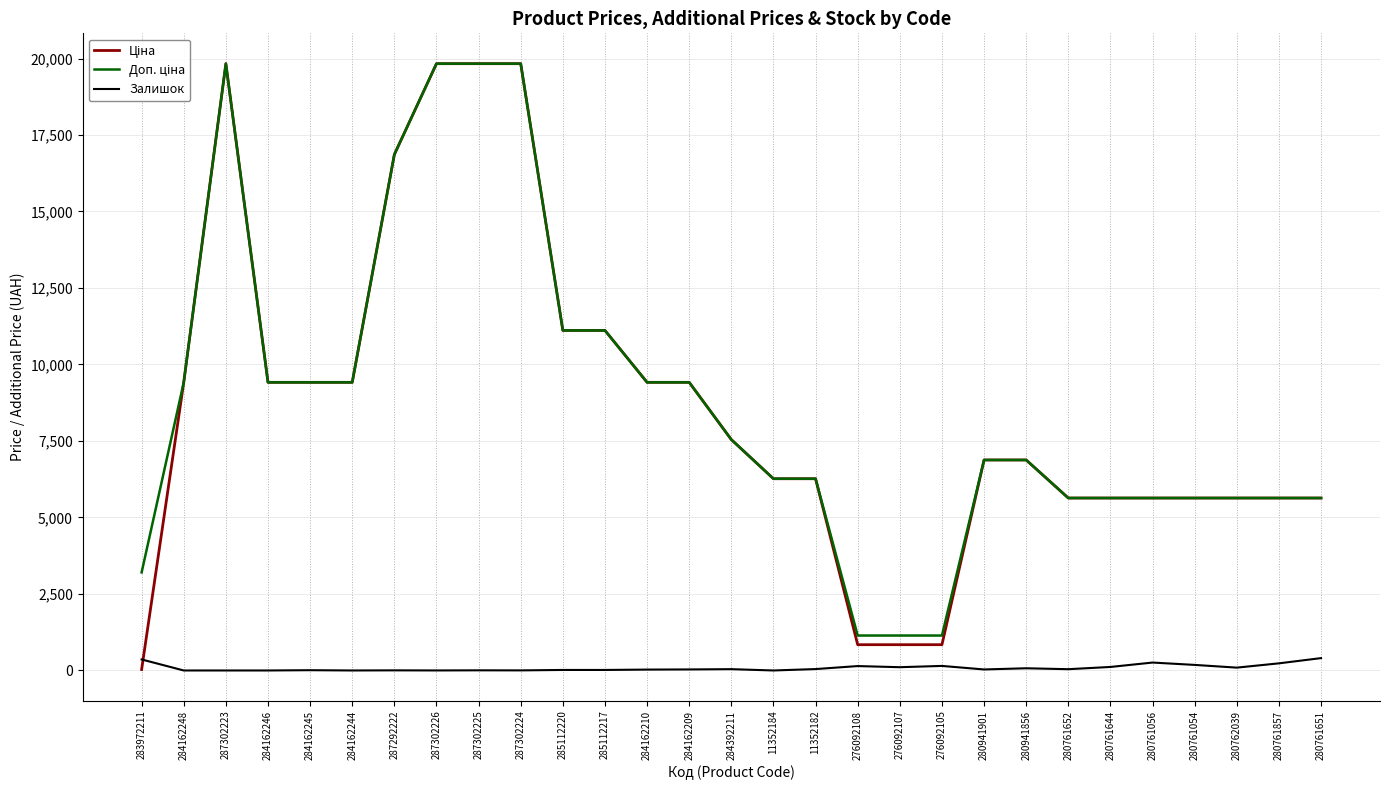

What is the maximum value shown in the chart?

19831.1